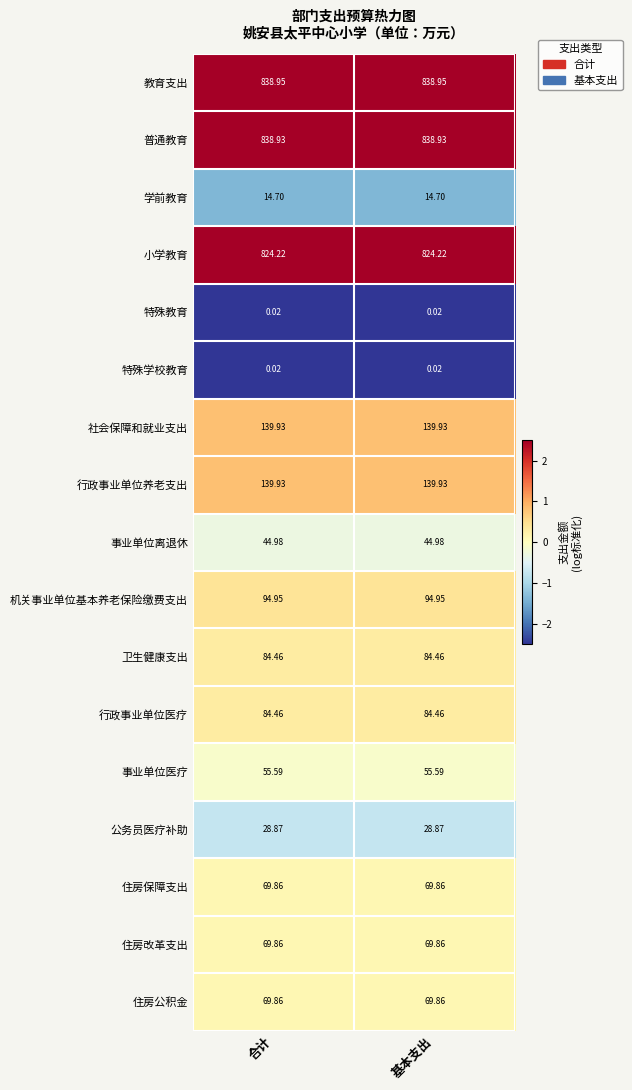

Which series has the largest total across all categories?

教育支出